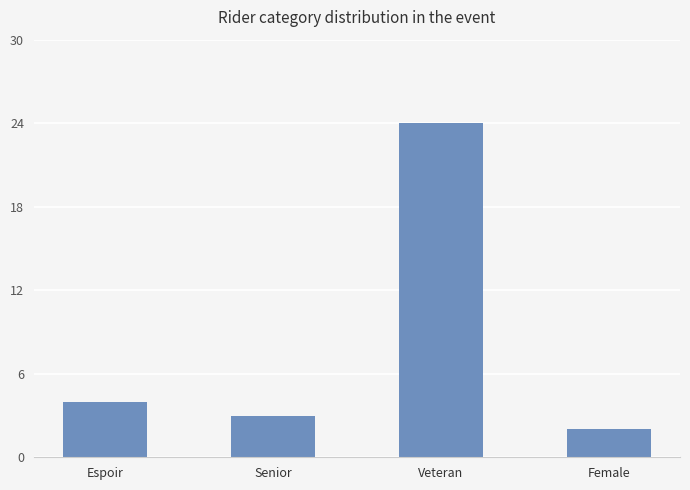

List the labels in order of value, largest first.

Veteran, Espoir, Senior, Female